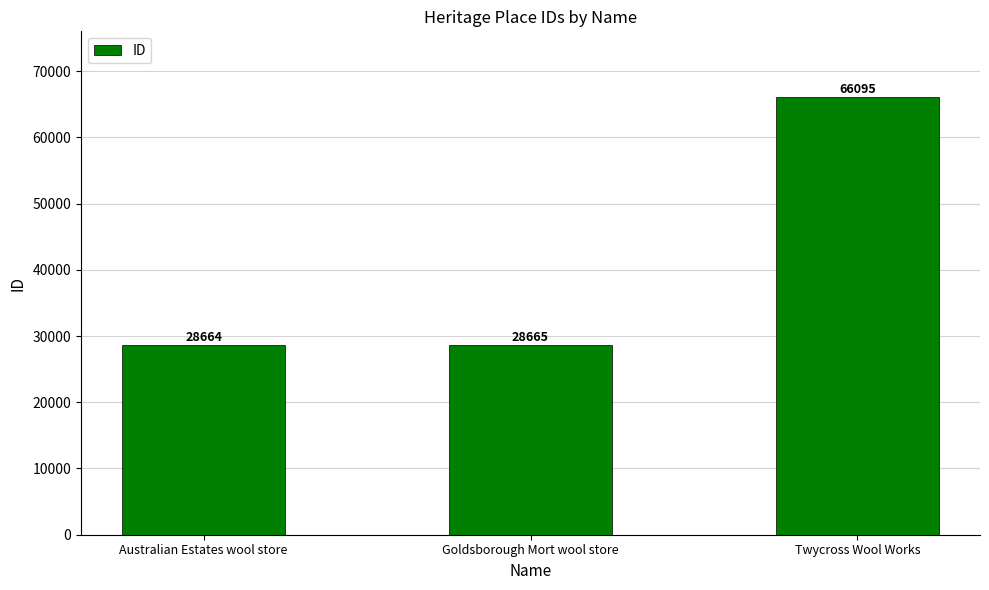

How many values are below 28665?

1